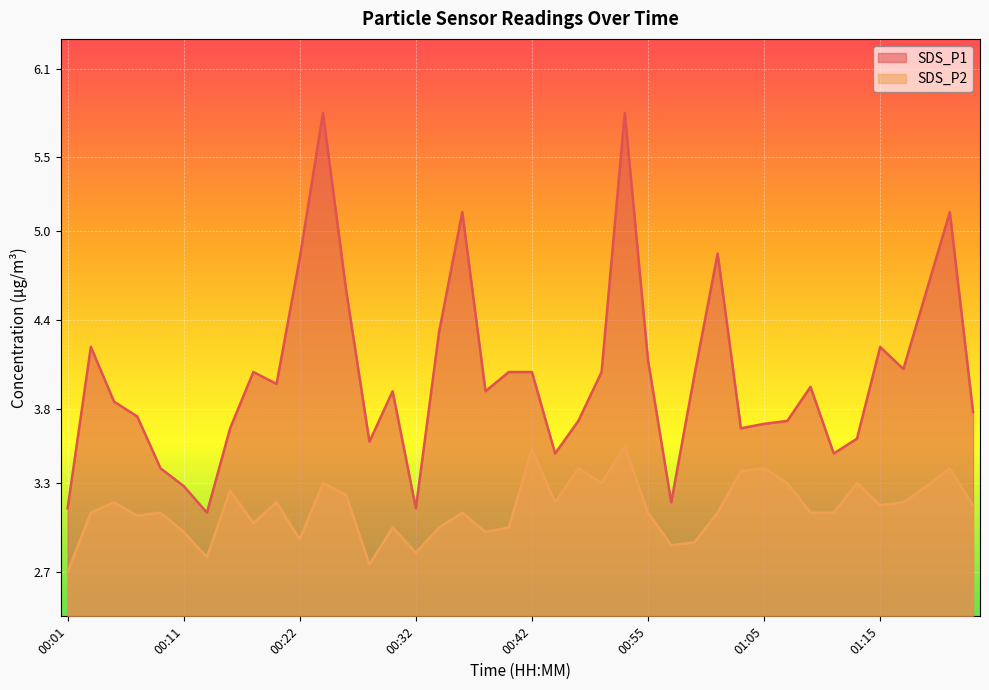

What is the difference between the highest and lowest values at 00:24?

2.5